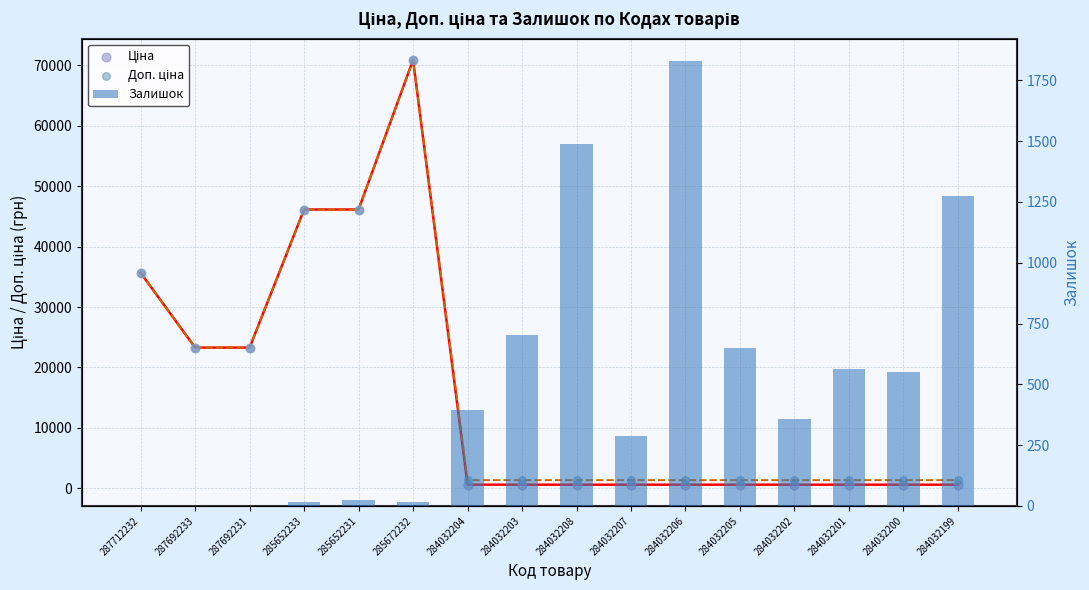

Is the value of Залишок at 285652231 greater than the value of Доп. ціна at 284032207?

No